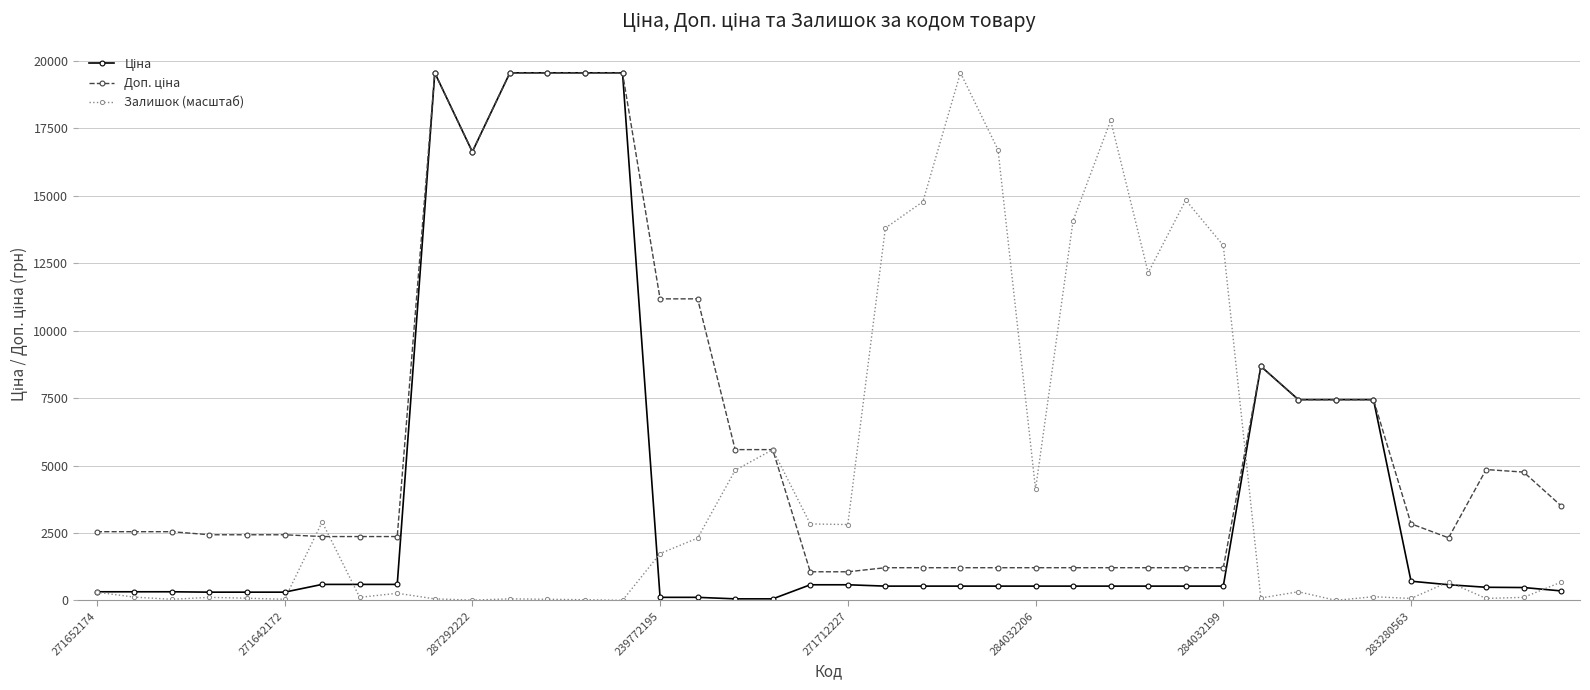

At how many categories does at least one series exceed 17223?

7